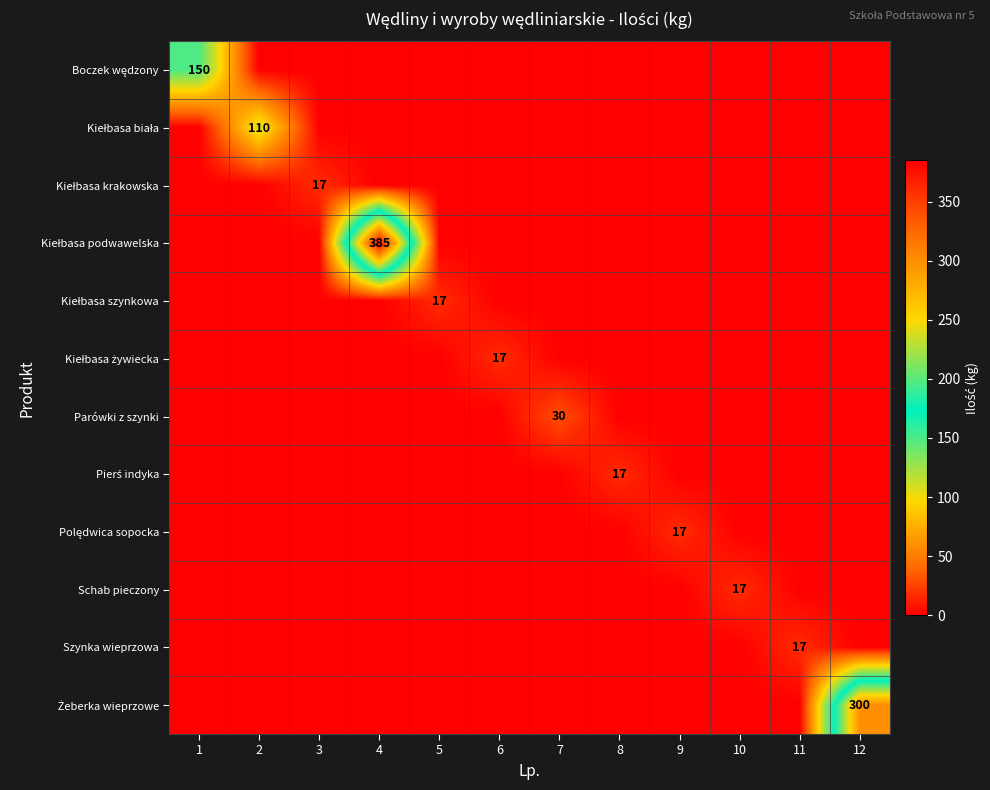

What is the difference between the maximum and minimum values in the Kiełbasa żywiecka series?

17